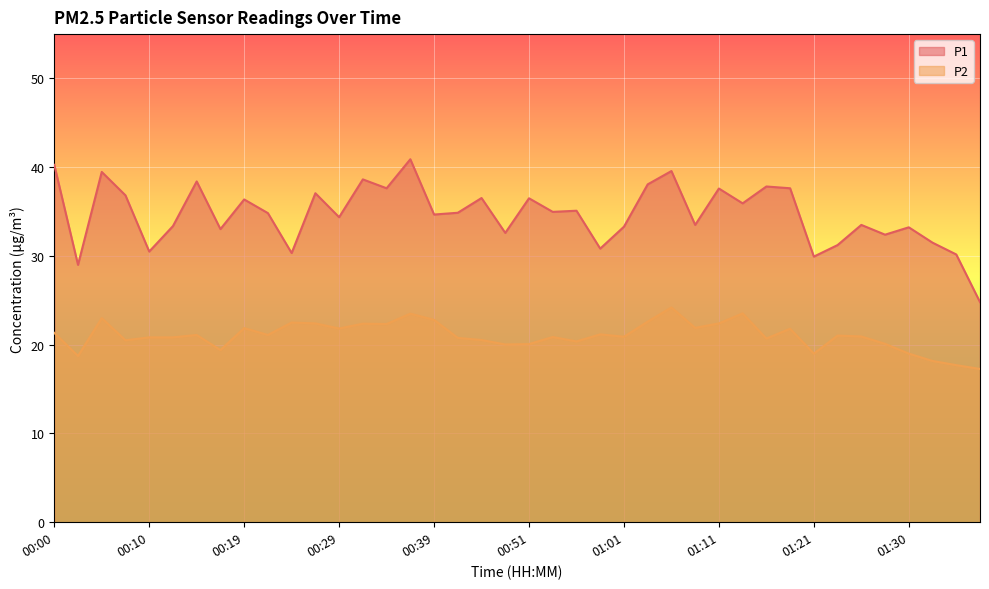

Is the value of P2 at 01:35 greater than the value of P1 at 00:14?

No